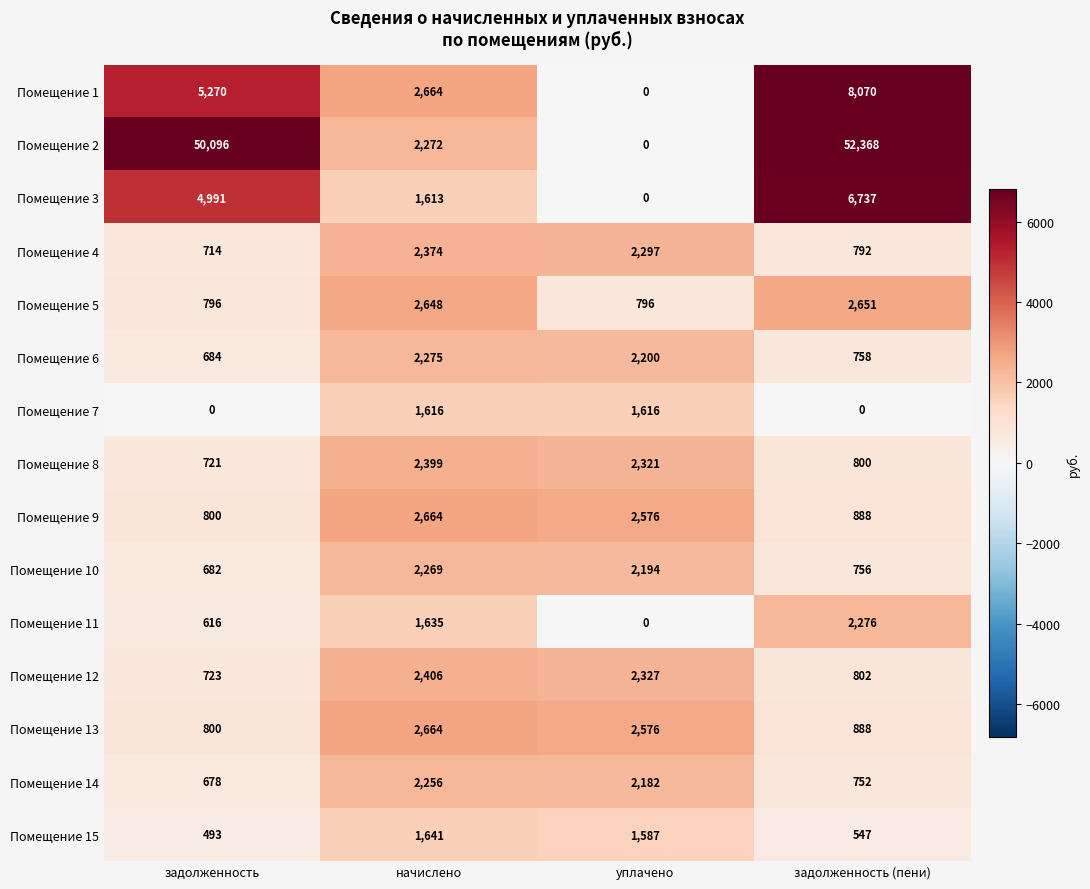

Which series has the largest total across all categories?

Помещение 2